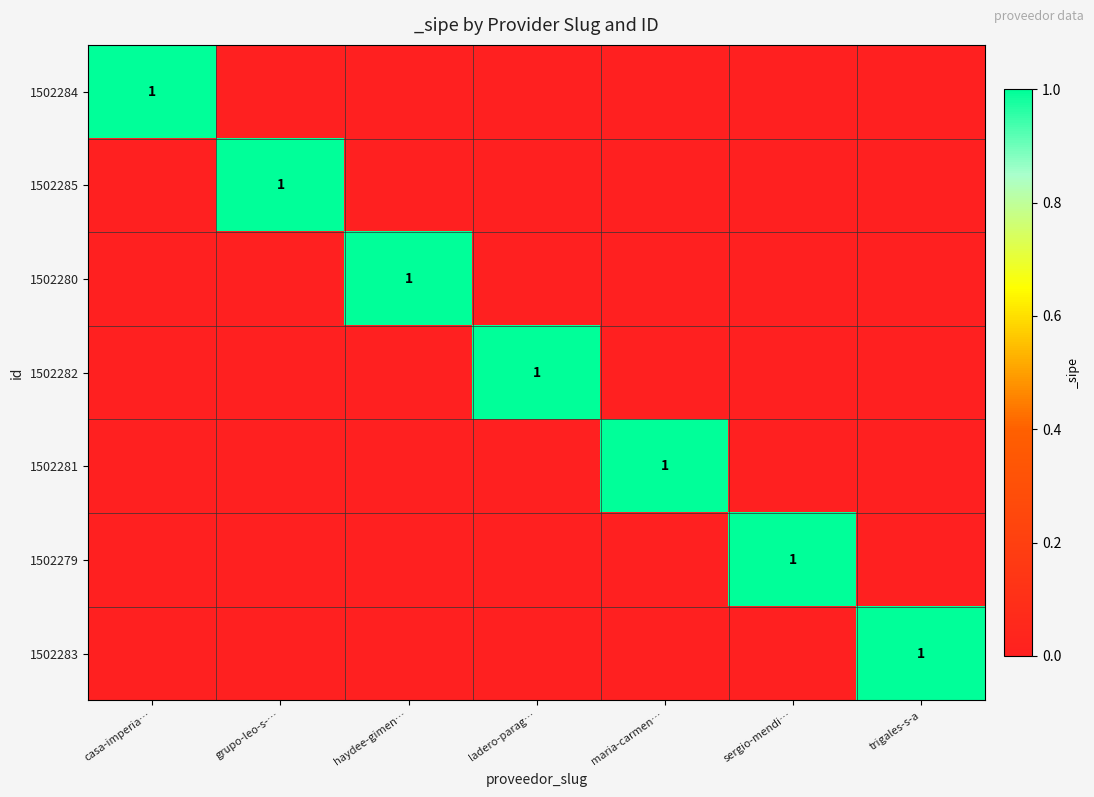

Which category has the lowest value in the 1502283 series?

casa-imperia…